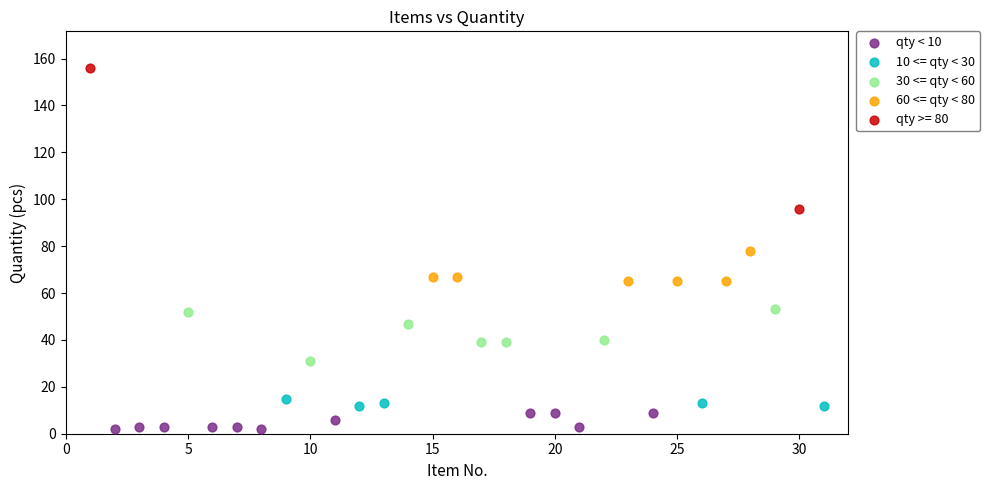

What are all the series names shown in the legend?

qty < 10, 10 <= qty < 30, 30 <= qty < 60, 60 <= qty < 80, qty >= 80